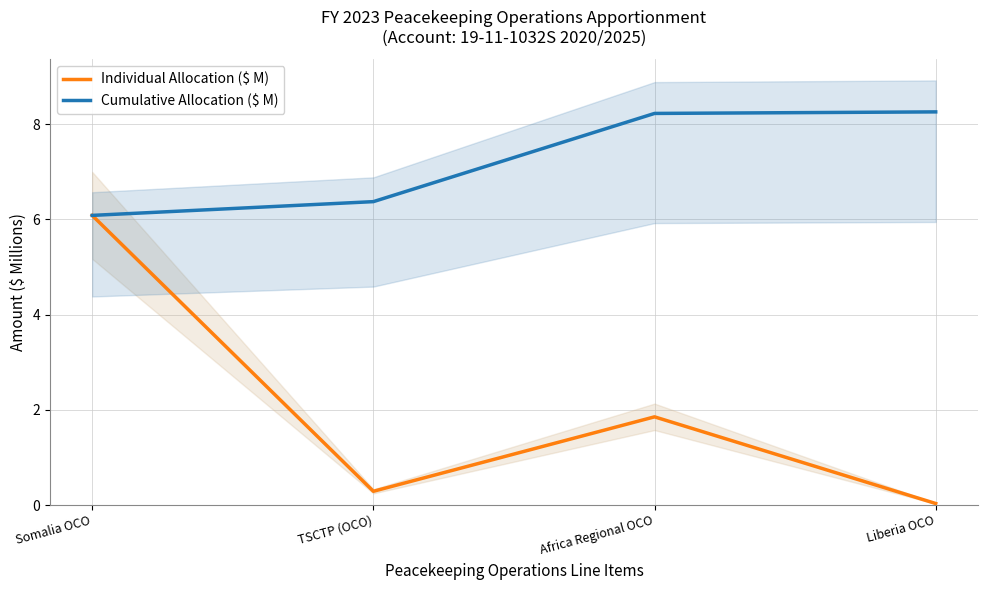

True or false: Individual Allocation ($ M) and Cumulative Allocation ($ M) cross at least once.

False